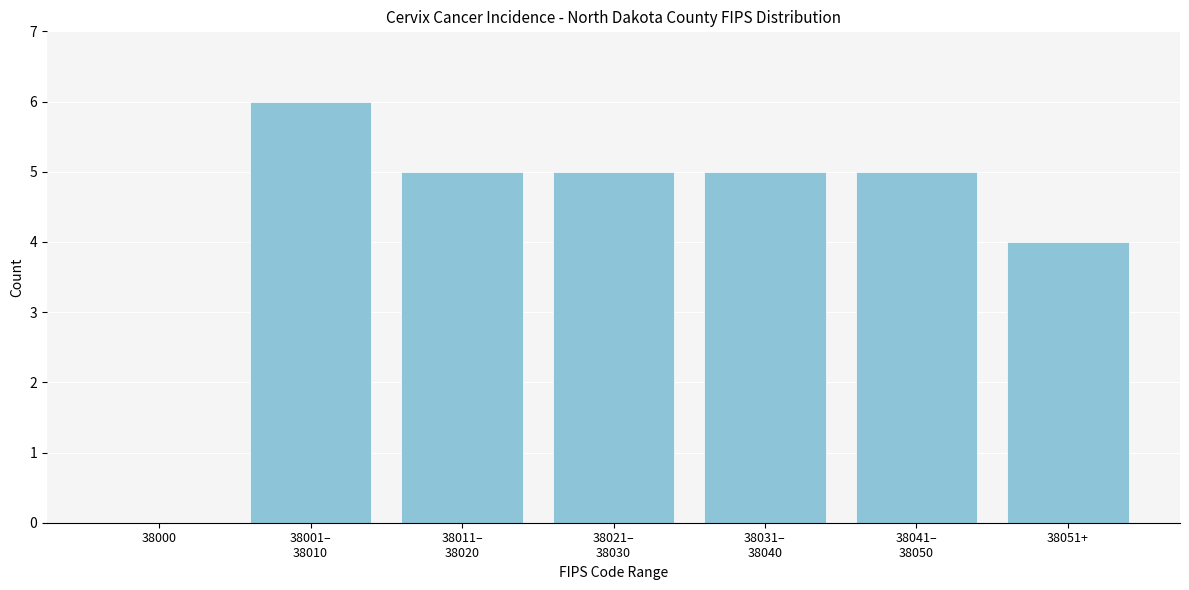

What value does the data have at 38051+?

4